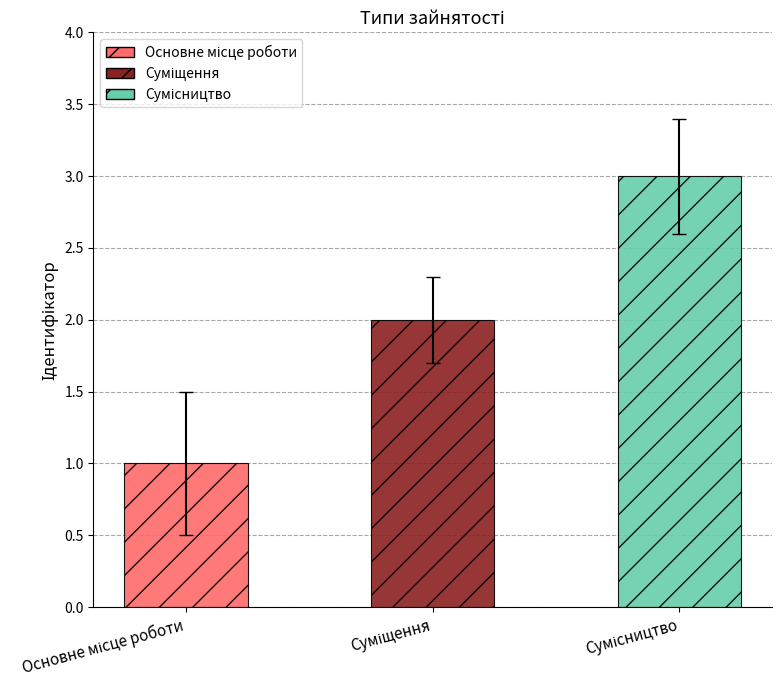

Which category has the highest value across all series?

Сумісництво